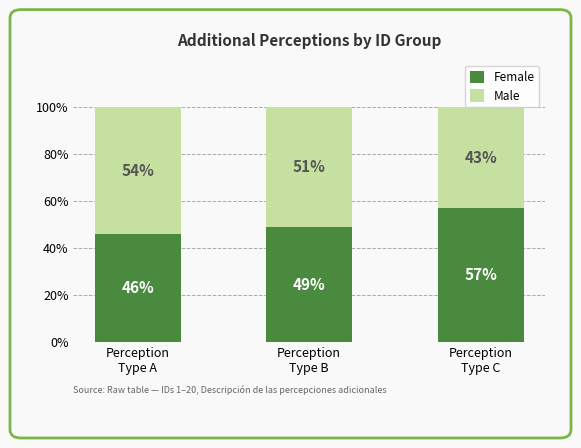

How many distinct data groups are displayed?

2